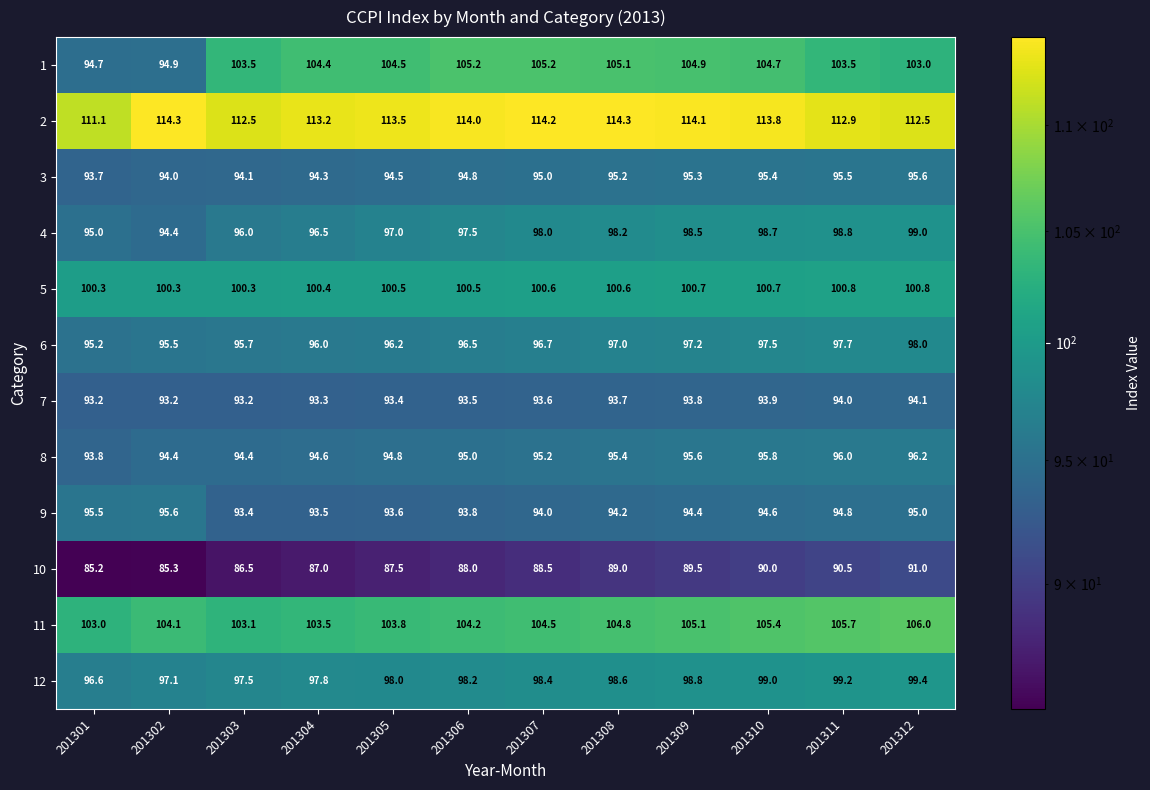

What is the difference between the second highest and minimum values in the 1 series?

10.5